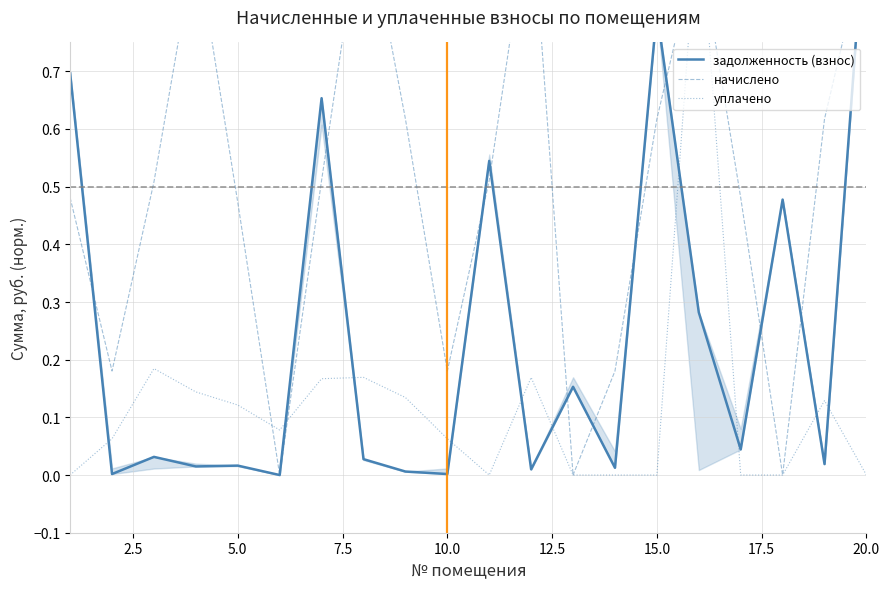

Rank the series by their maximum value, from highest to lowest.

задолженность (взнос), начислено, уплачено